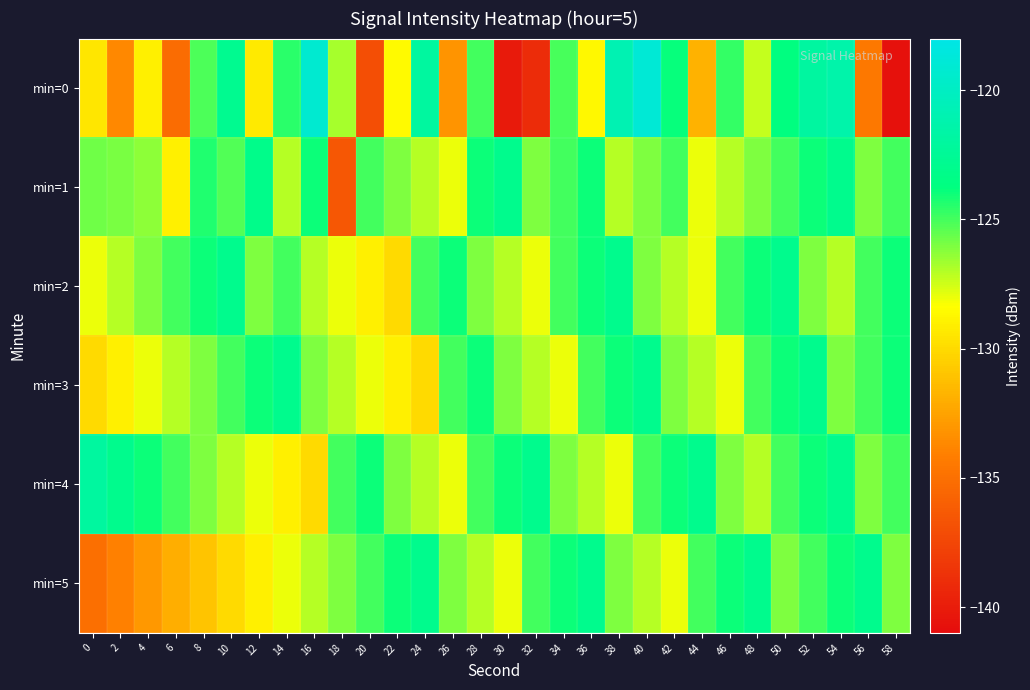

Which label corresponds to the smallest value in the chart?

58